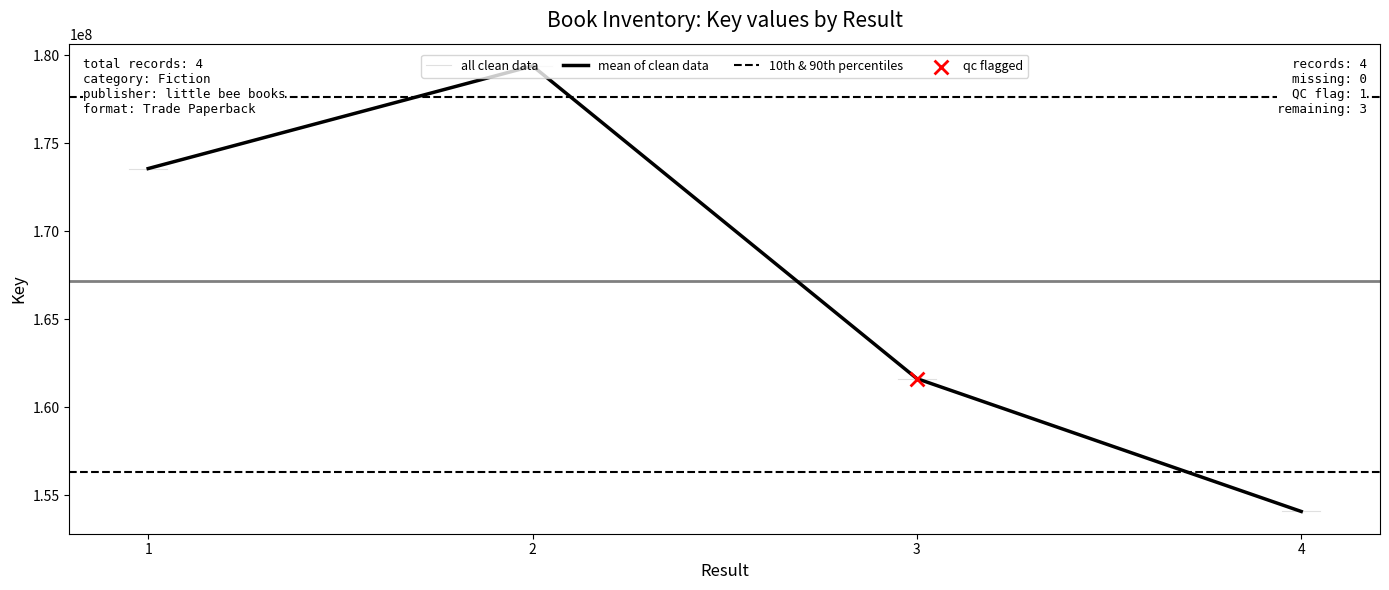

What is the ratio of the value at 1 to the value at 2?

1.0